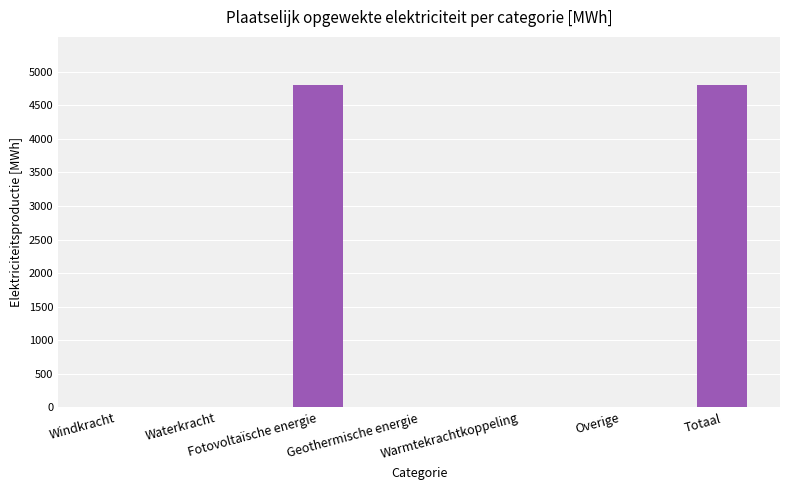

Read the value at Totaal.

4799.5